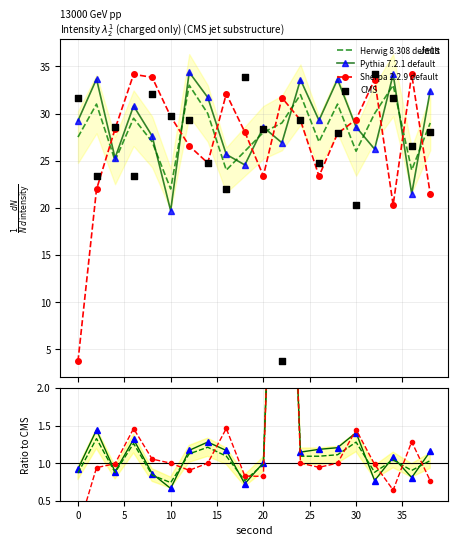

Which series reaches the minimum Y coordinate?

Sherpa 2.2.9 default